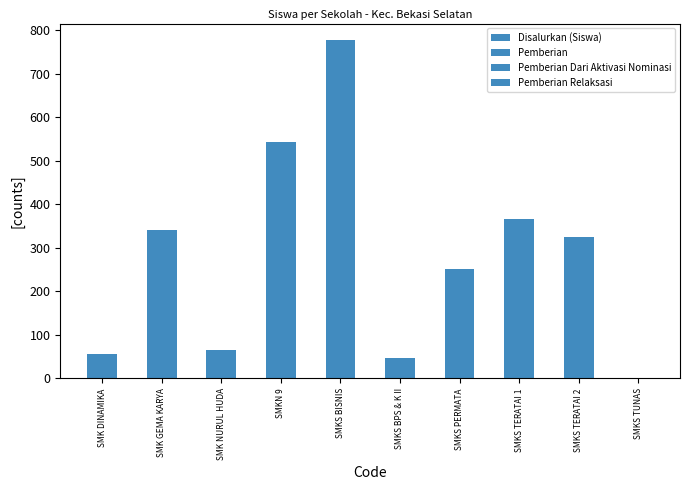

What is the difference between the Pemberian Dari Aktivasi Nominasi values at SMKS BPS & K II and SMKN 9?

9